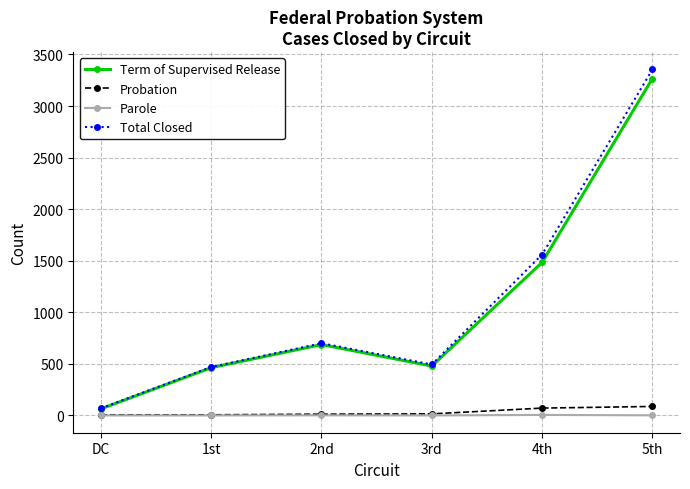

At which category does the chart reach its peak across all series?

5th